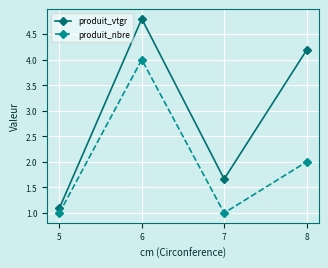

Which series has the largest total across all categories?

produit_vtgr